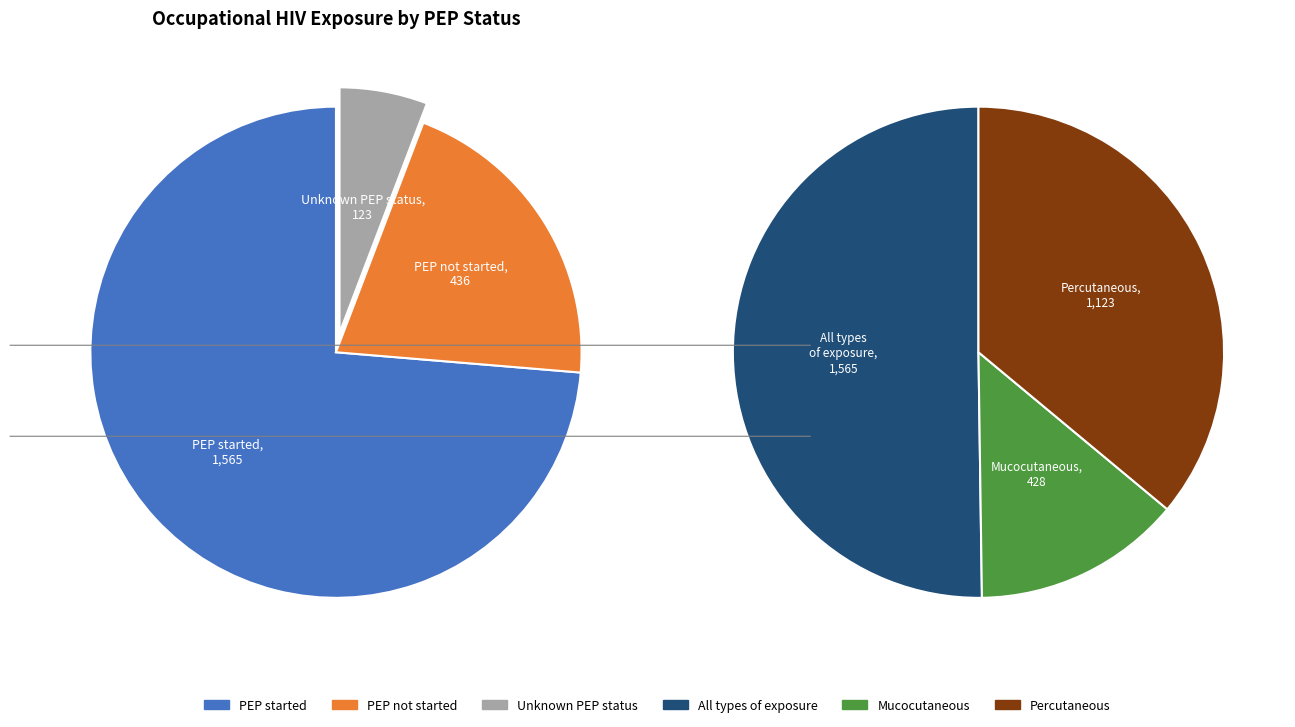

Does any single category account for the majority?

Yes